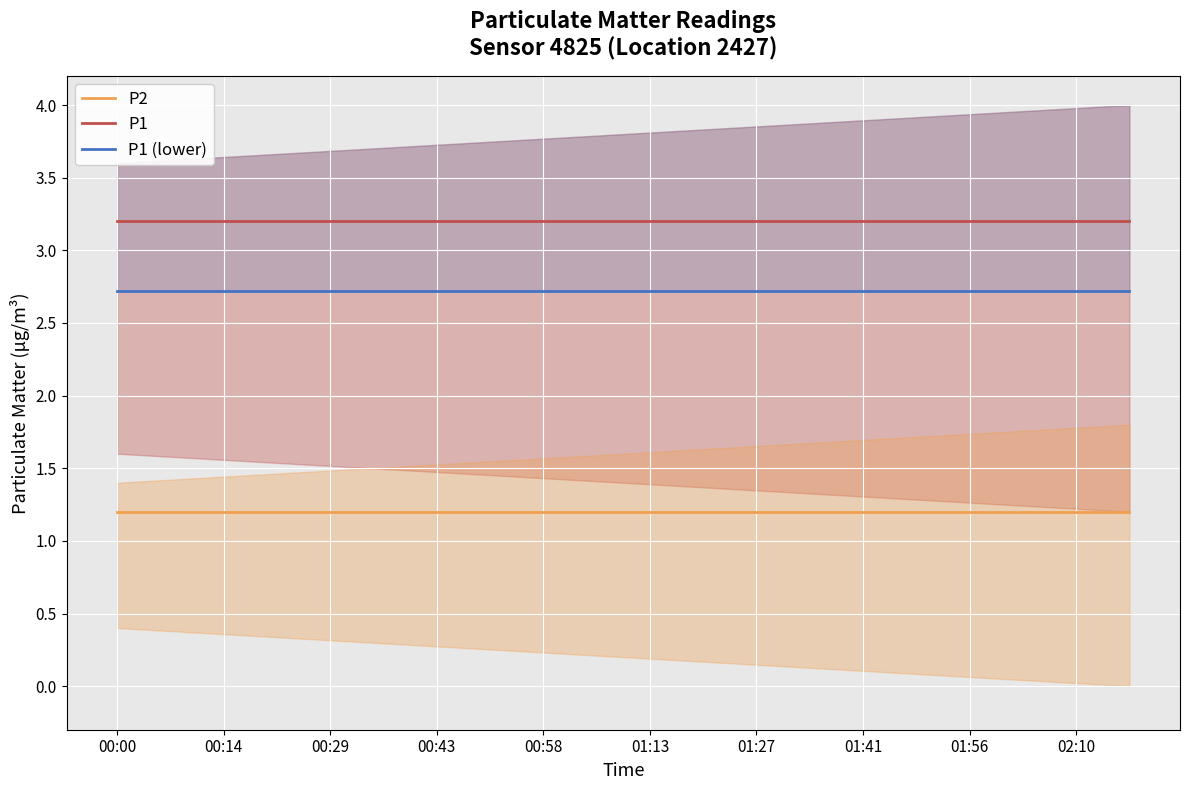

True or false: P2 and P1 intersect in this chart.

False